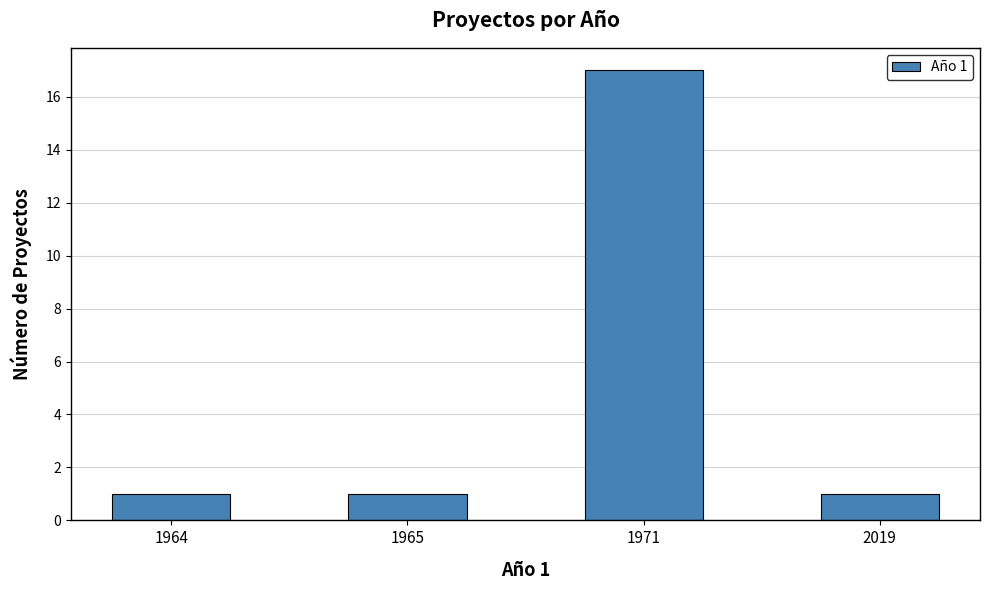

What is the ratio of the value at 1964 to the value at 1965?

1.0